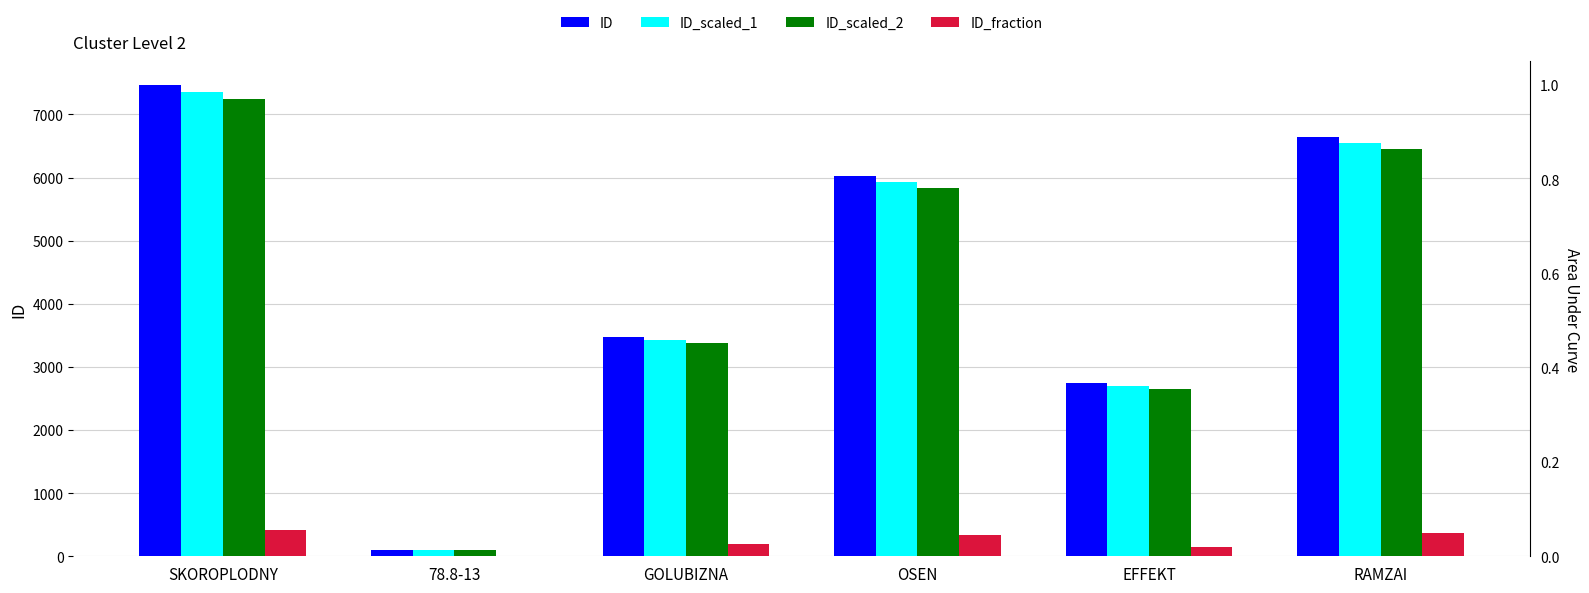

Reading right to left, extract all data points from this chart.

ID: RAMZAI=6645.0	EFFEKT=2740.0	OSEN=6018.0	GOLUBIZNA=3476.0	78.8-13=100.0	SKOROPLODNY=7465.0
ID_scaled_1: RAMZAI=6545.3	EFFEKT=2698.9	OSEN=5927.7	GOLUBIZNA=3423.9	78.8-13=98.5	SKOROPLODNY=7353.0
ID_scaled_2: RAMZAI=6445.6	EFFEKT=2657.8	OSEN=5837.5	GOLUBIZNA=3371.7	78.8-13=97.0	SKOROPLODNY=7241.1
ID_fraction: RAMZAI=365.5	EFFEKT=150.7	OSEN=331.0	GOLUBIZNA=191.2	78.8-13=5.5	SKOROPLODNY=410.6